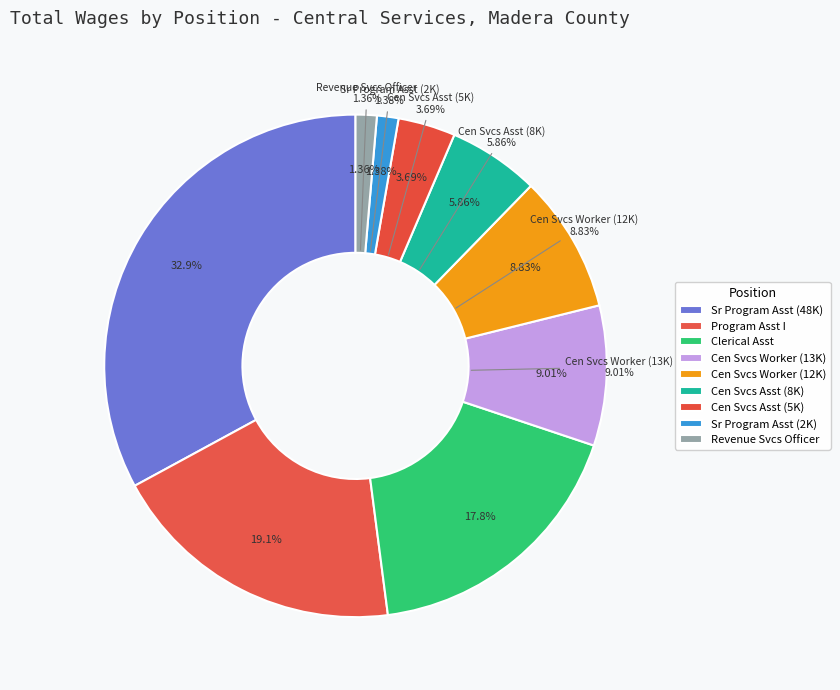

What percentage is the Cen Svcs Worker (12901) slice, to the nearest percent?

9%